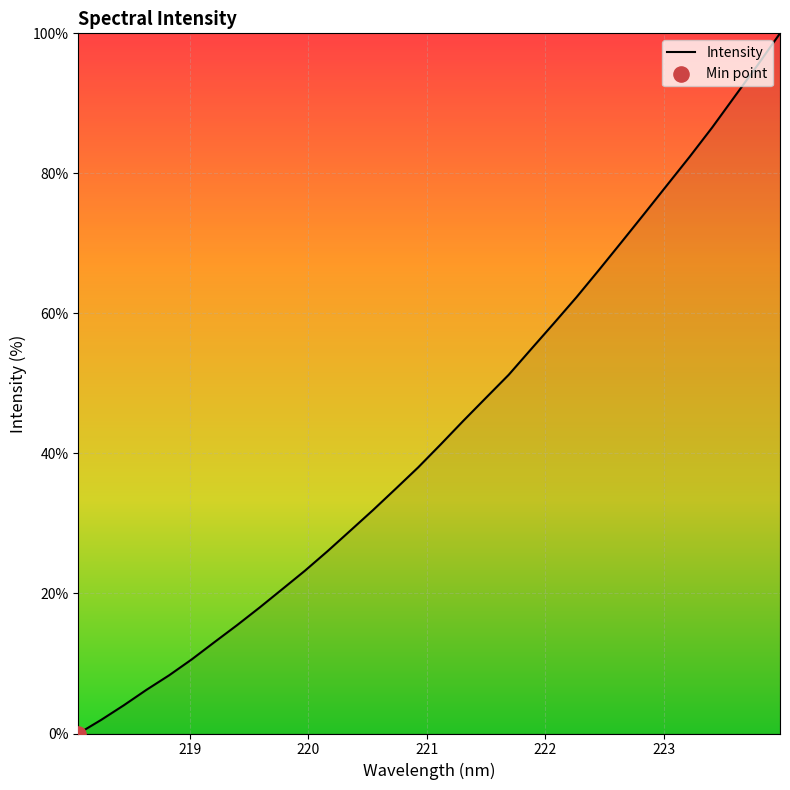

What is the difference between the maximum and minimum values?

100.0